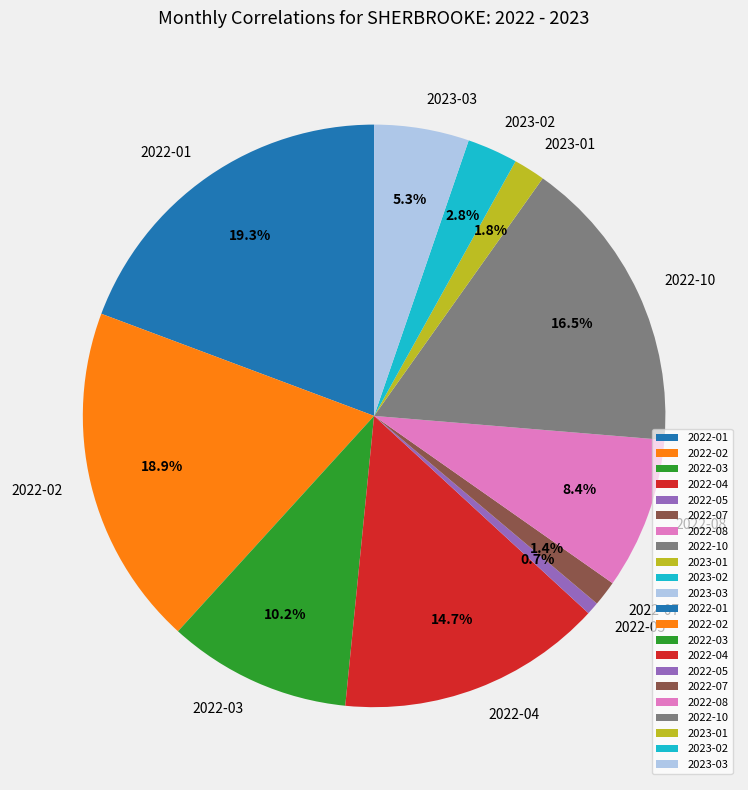

To the nearest percent, what is the combined percentage of 2022-10 and 2022-03?

27%